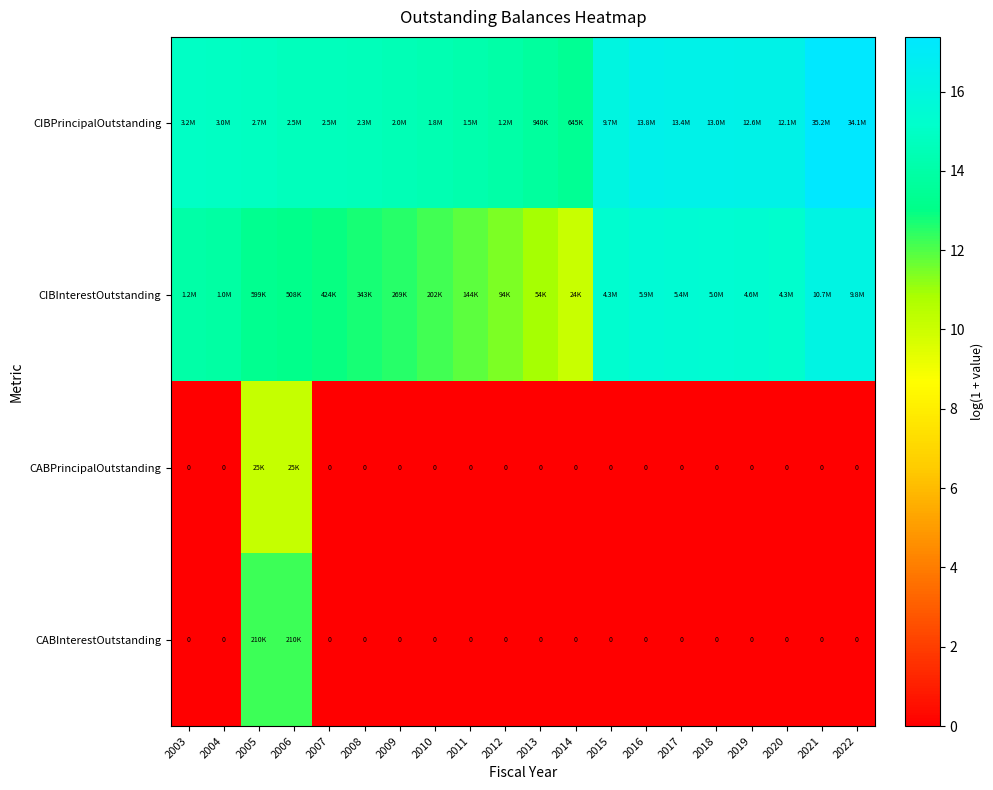

At how many categories does at least one series exceed 12?

20